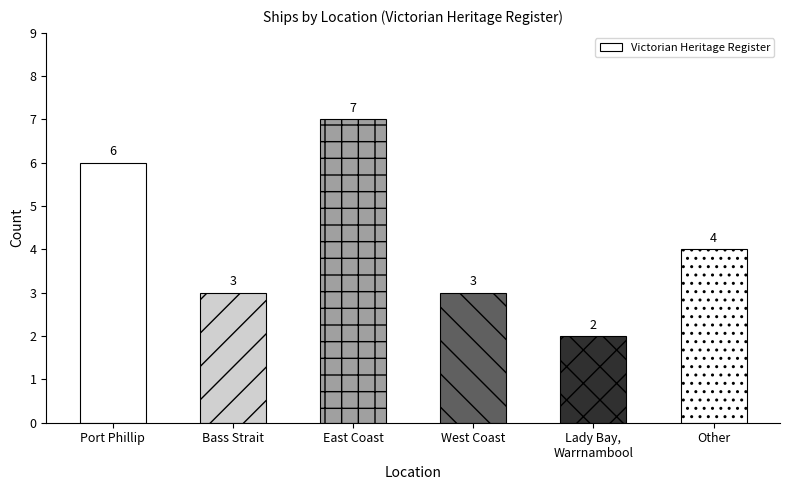

Count the values in the range 3 to 6.

4